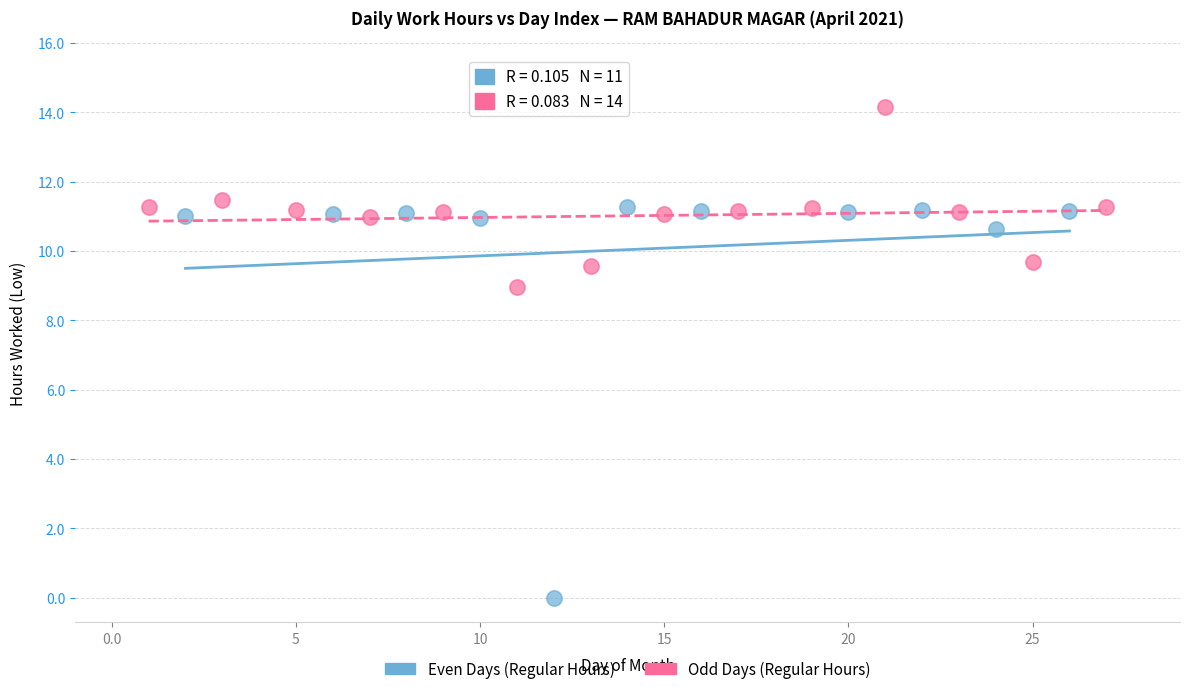

Which series contains the lowest Y value?

Even Days (Regular Hours)